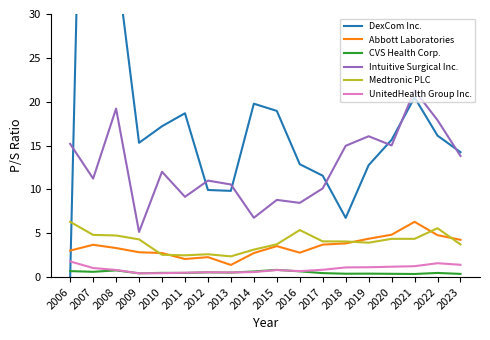

Is it true that Abbott Laboratories equals 2.8 at 2016?

True